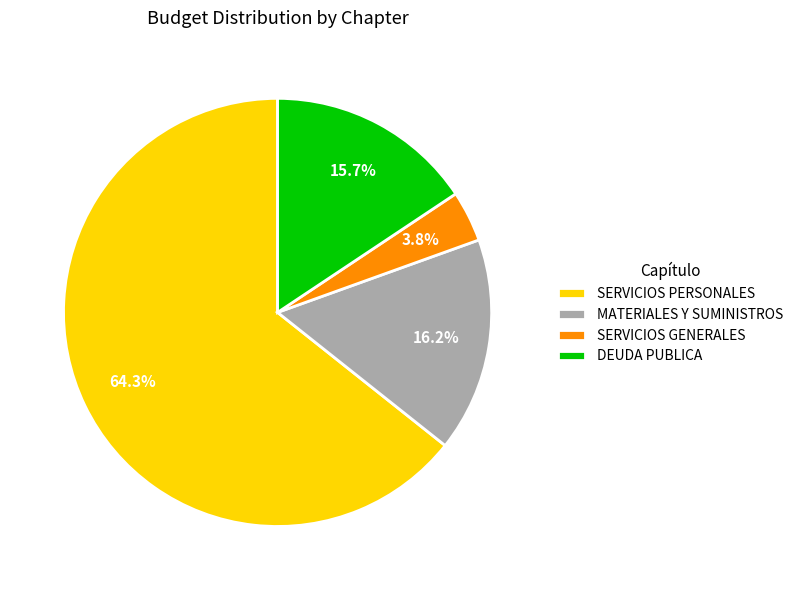

Is there a majority slice in this chart?

Yes